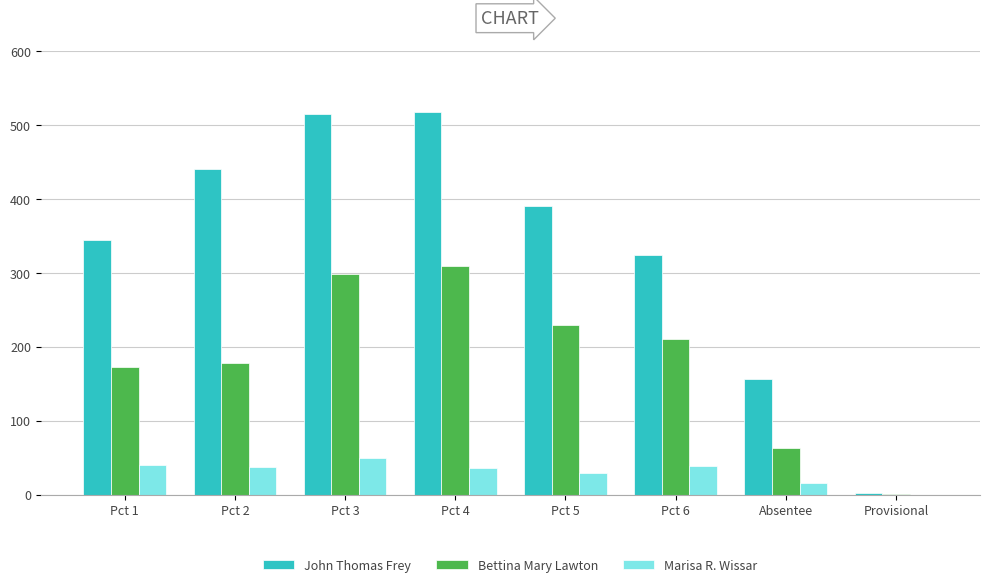

Which series changed the most between Pct 1 and Absentee?

John Thomas Frey